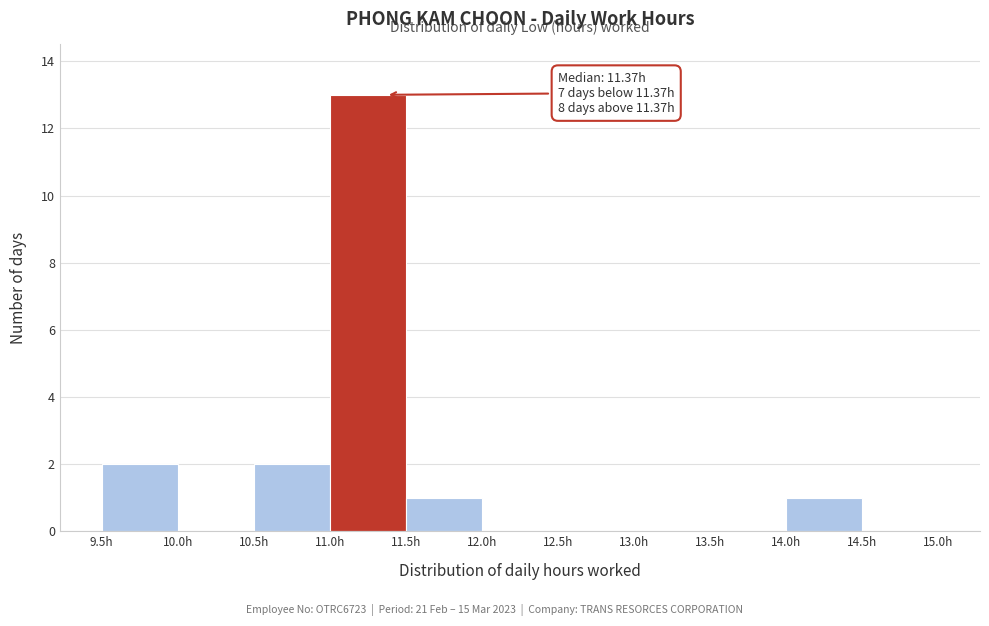

Over which range of the x-axis is the bar tallest?

11.0 to 11.5